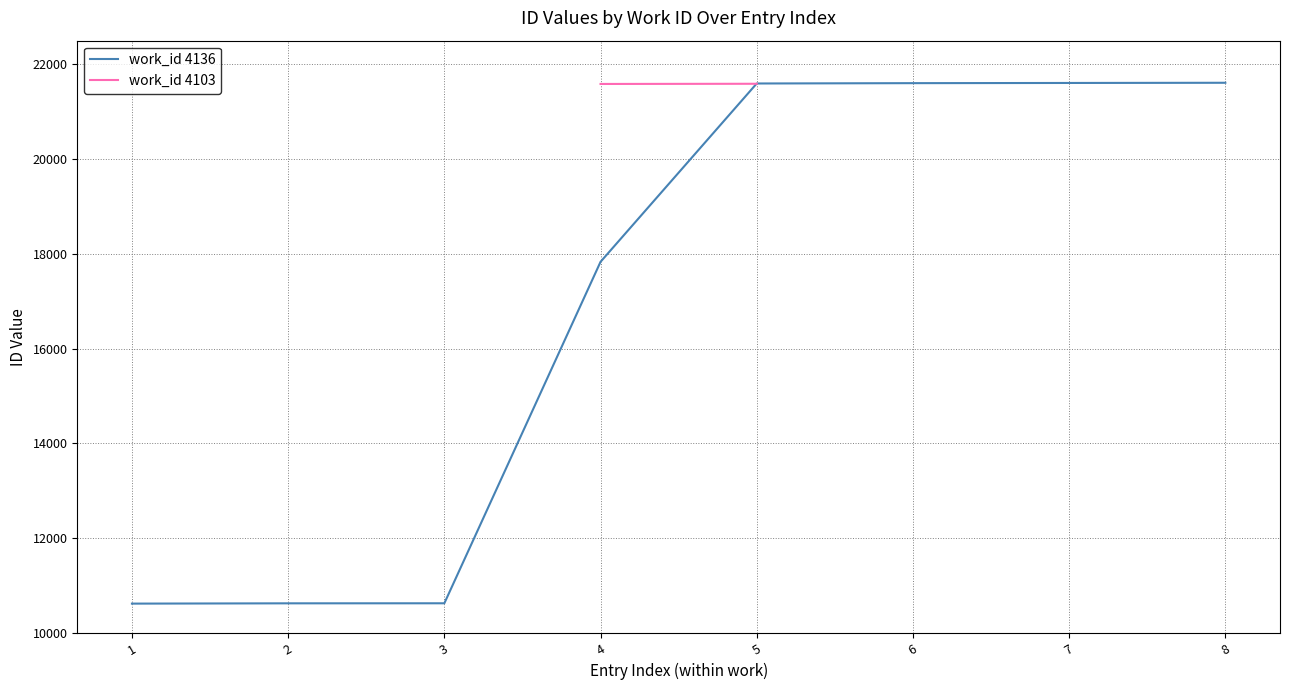

Is this an area chart (filled region under the line)?

No